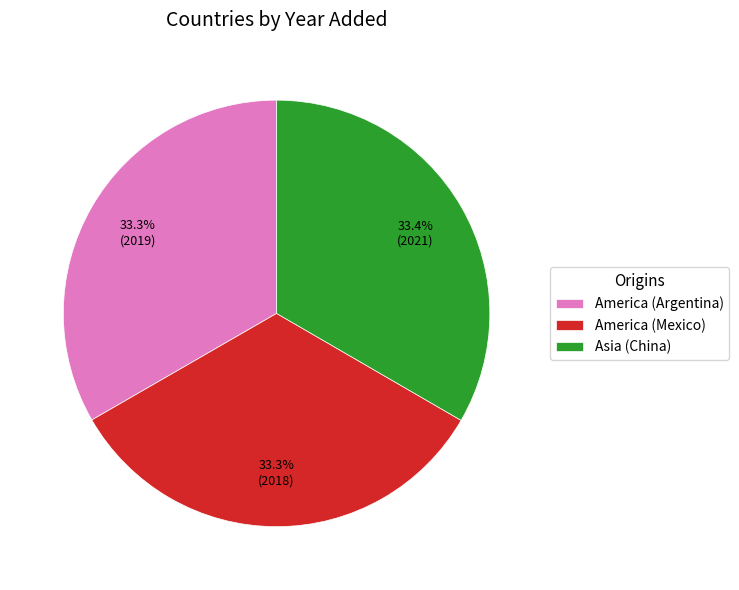

What is the ratio of the value at America (Argentina) to the value at America (Mexico)?

1.0